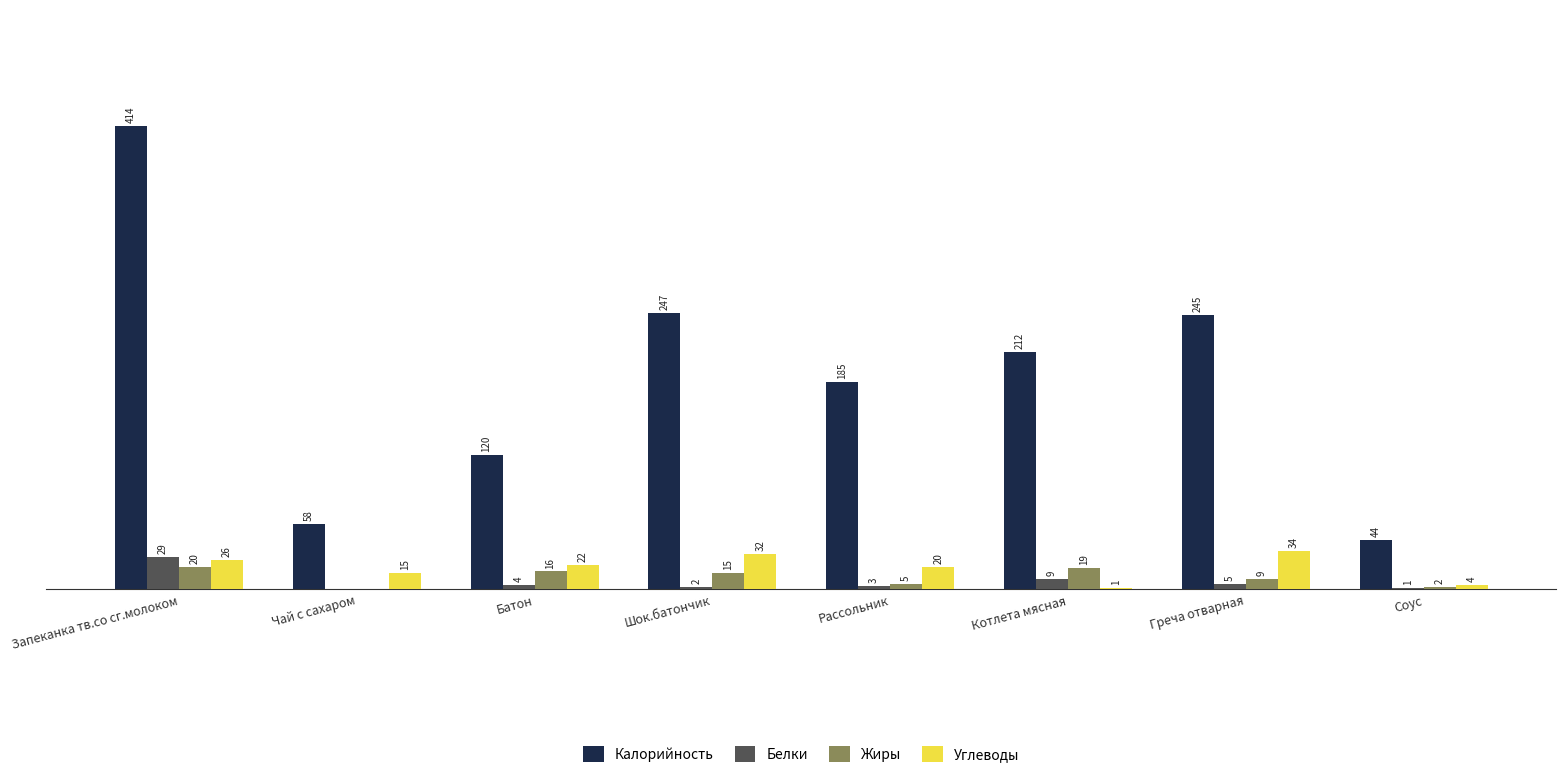

At which category is the sum across all series the highest?

Запеканка тв.со сг.молоком